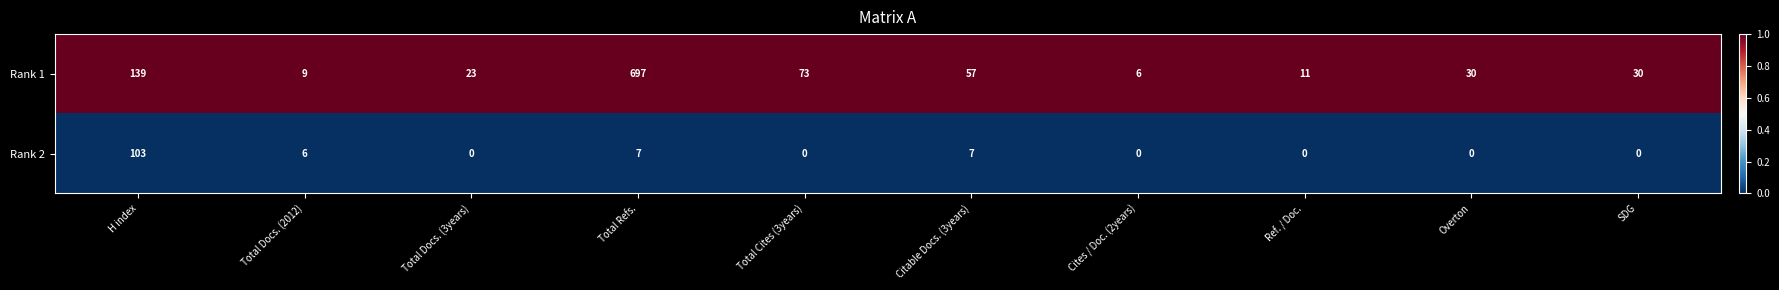

The Rank 2 series shows 9 at Total Docs. (2012). True or false?

False